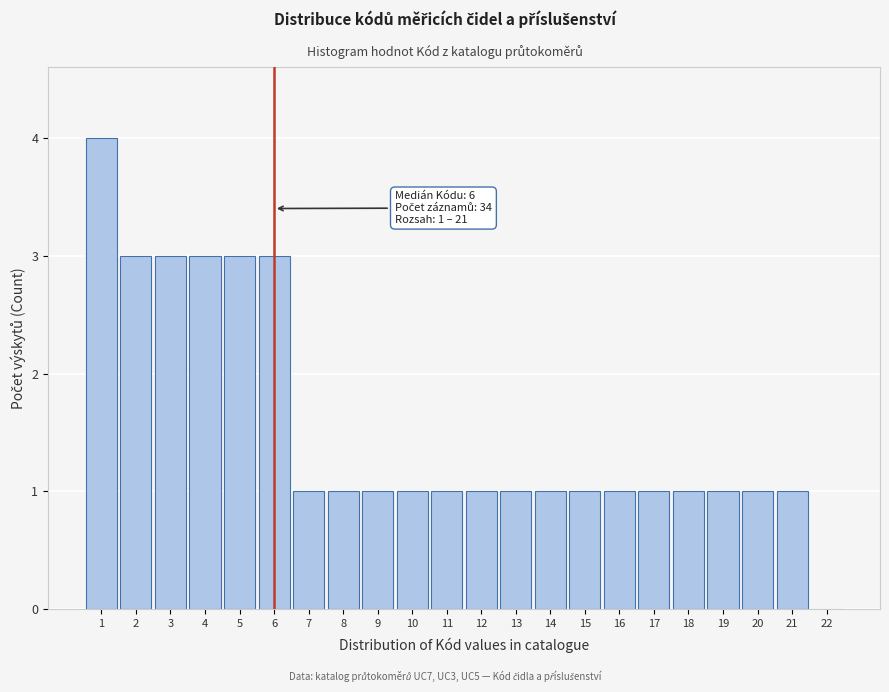

Over which range of the x-axis is the bar tallest?

0.5 to 1.5